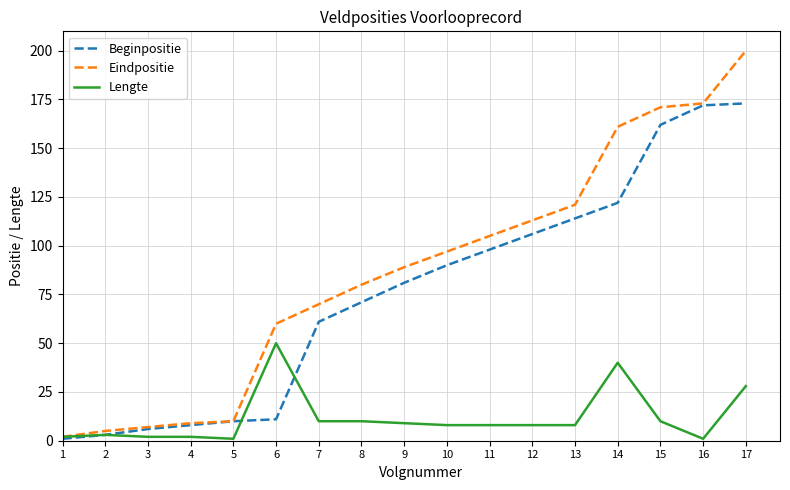

What is the difference between the maximum and minimum values in the Beginpositie series?

172